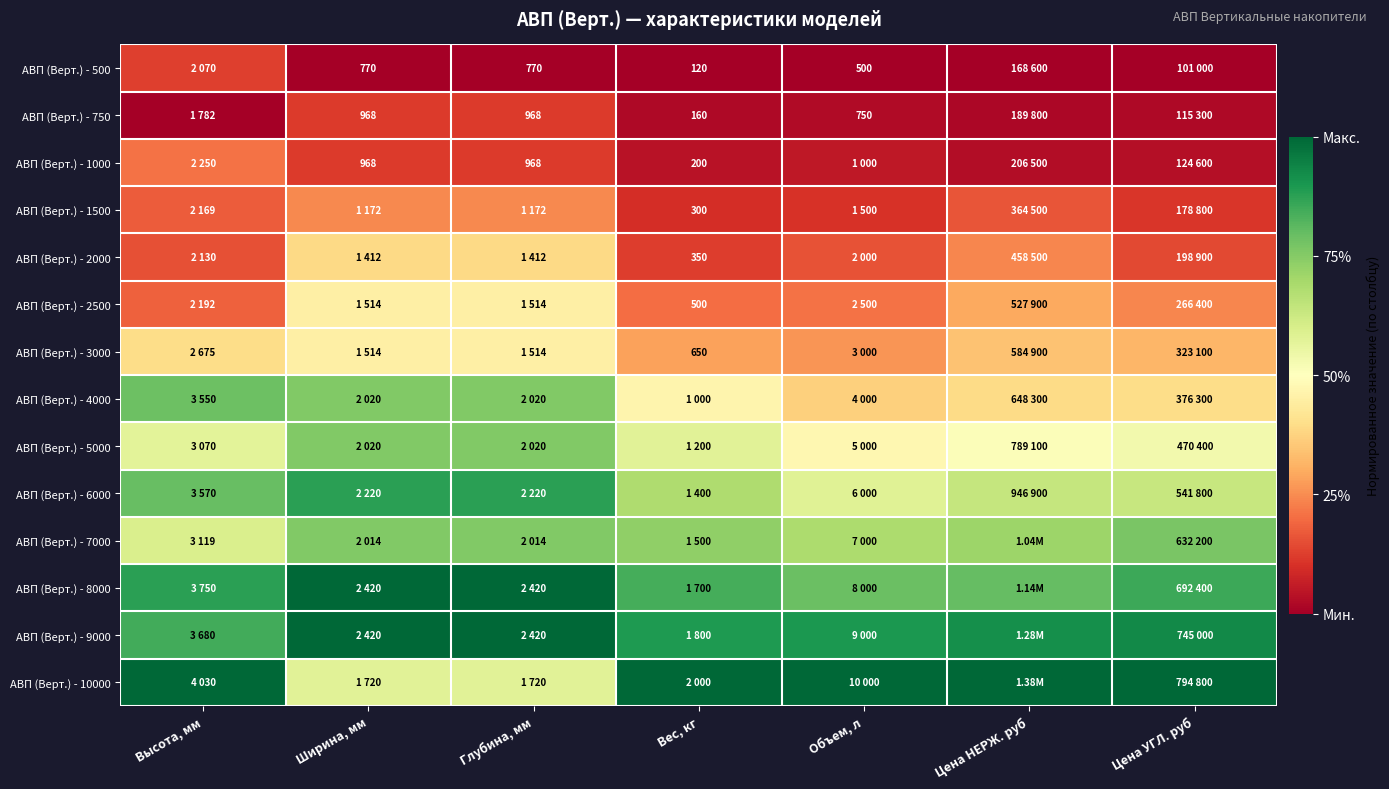

Rank the series at Ширина, мм from highest to lowest value.

АВП (Верт.) - 8000, АВП (Верт.) - 9000, АВП (Верт.) - 6000, АВП (Верт.) - 4000, АВП (Верт.) - 5000, АВП (Верт.) - 7000, АВП (Верт.) - 10000, АВП (Верт.) - 2500, АВП (Верт.) - 3000, АВП (Верт.) - 2000, АВП (Верт.) - 1500, АВП (Верт.) - 750, АВП (Верт.) - 1000, АВП (Верт.) - 500